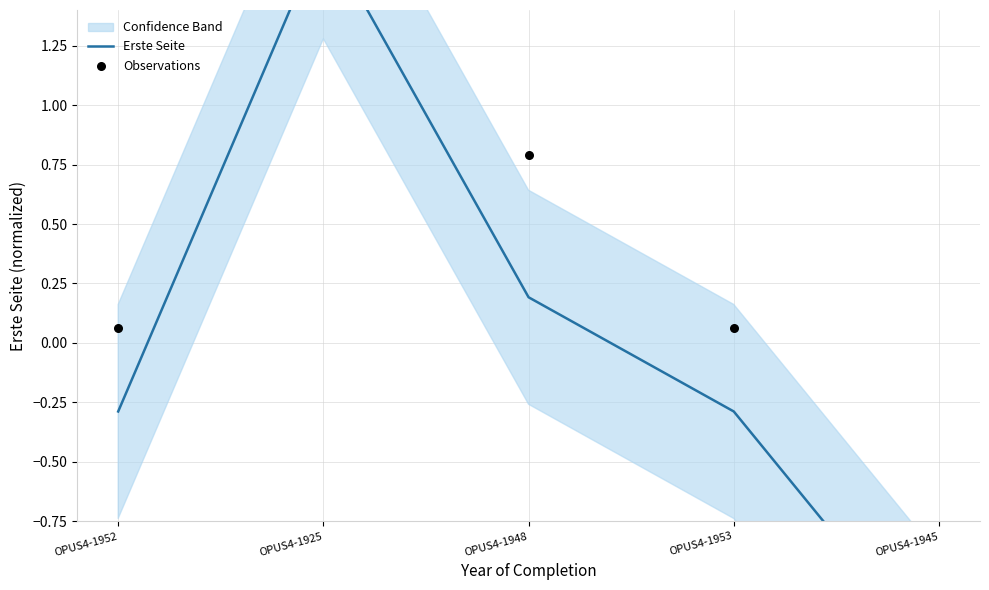

What are all the series names shown in the legend?

Erste Seite, Observations